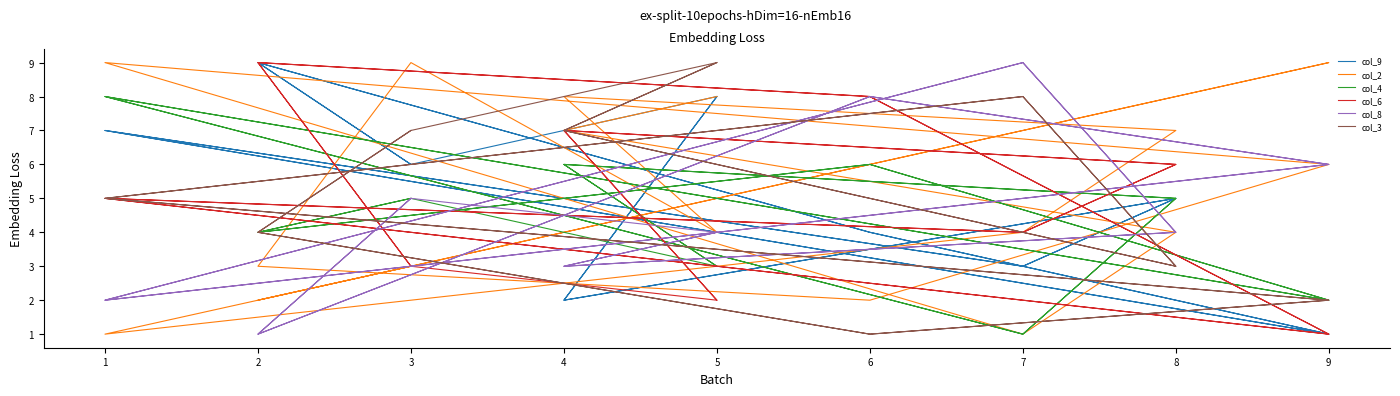

Where do col_6 and col_9 first cross each other?

1 and 7